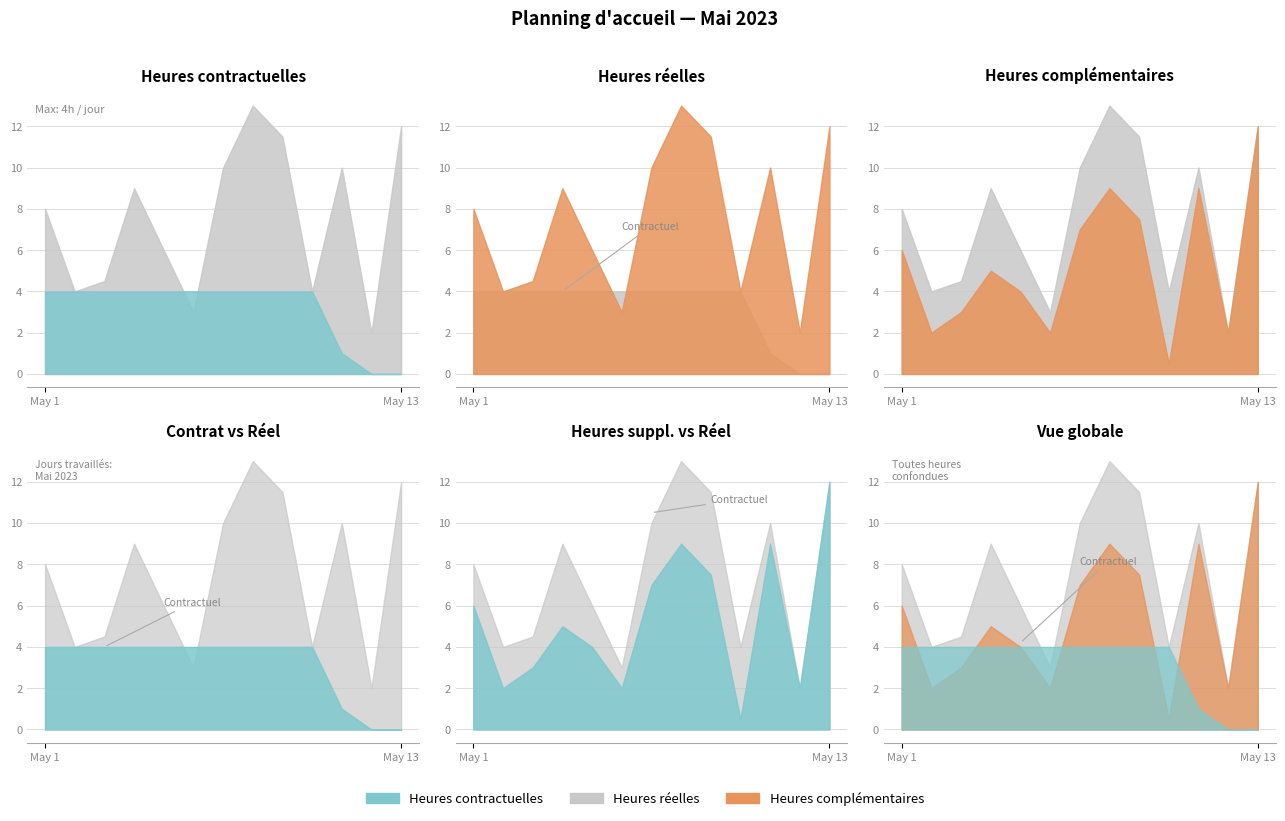

Reading left to right, transcribe all the data shown in this chart.

Heures contractuelles: 4.0	4.0	4.0	4.0	4.0	4.0	4.0	4.0	4.0	4.0	1.0	0.0	0.0
Heures reelles: 8.0	4.0	4.5	9.0	6.0	3.0	10.0	13.0	11.5	4.0	10.0	2.0	12.0
Heures complementaires: 6.0	2.0	3.0	5.0	4.0	2.0	7.0	9.0	7.5	0.5	9.0	2.0	12.0